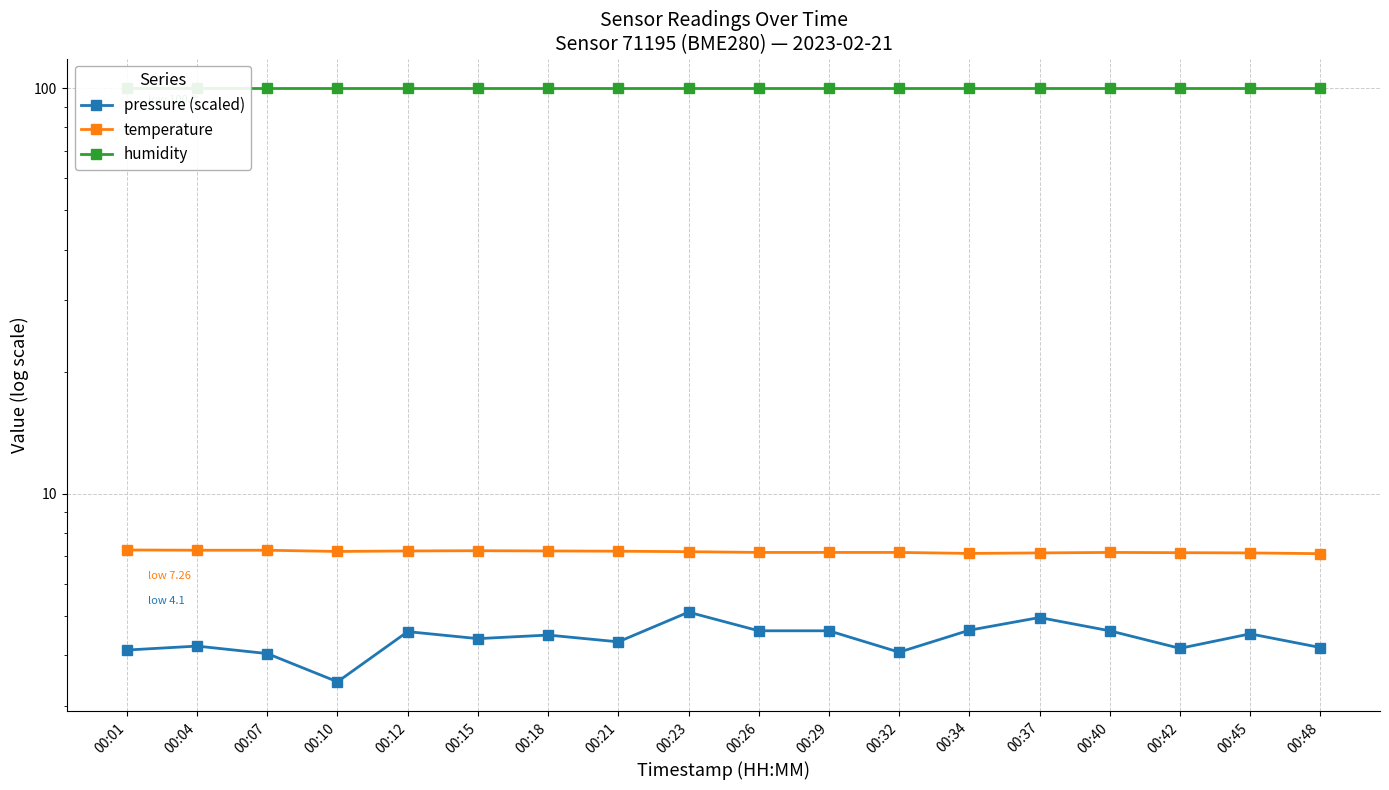

At 00:45, list the series in order from largest to smallest.

humidity, temperature, pressure (scaled)